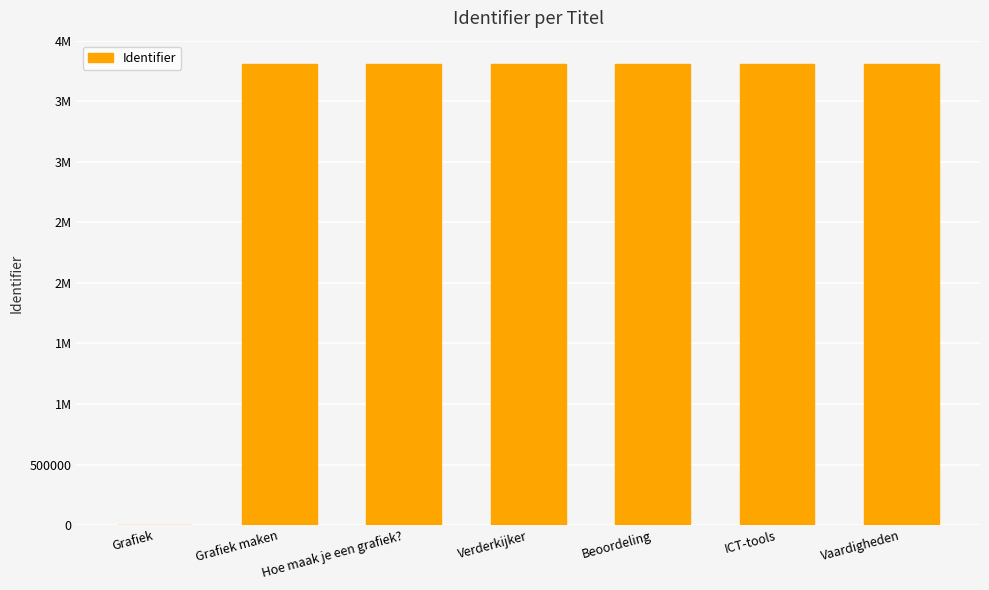

Where does the data first go above 3805515?

Beoordeling